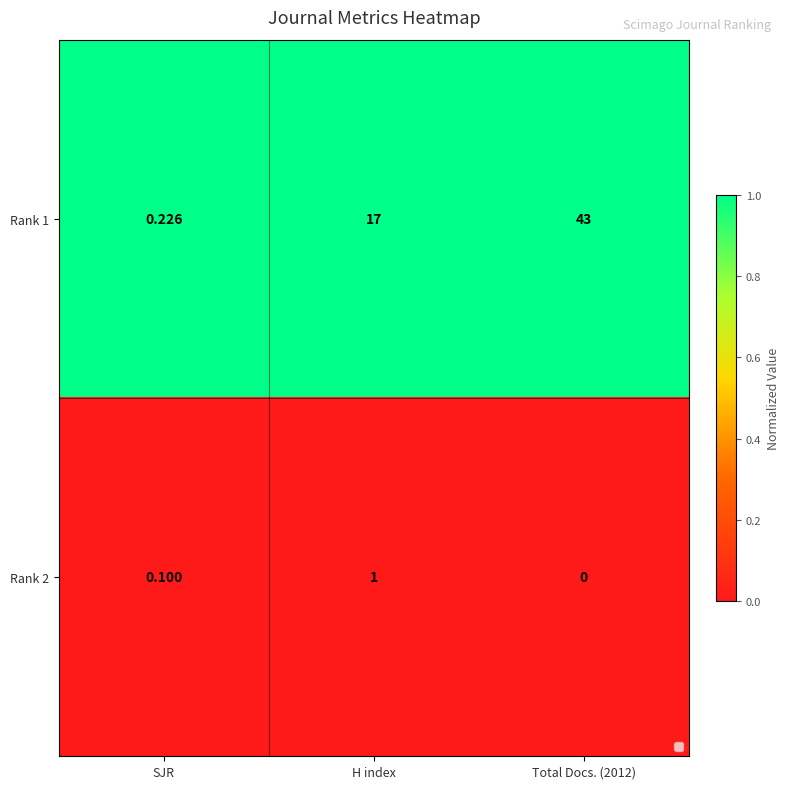

What is the total value across all series at Total Docs. (2012)?

43.0